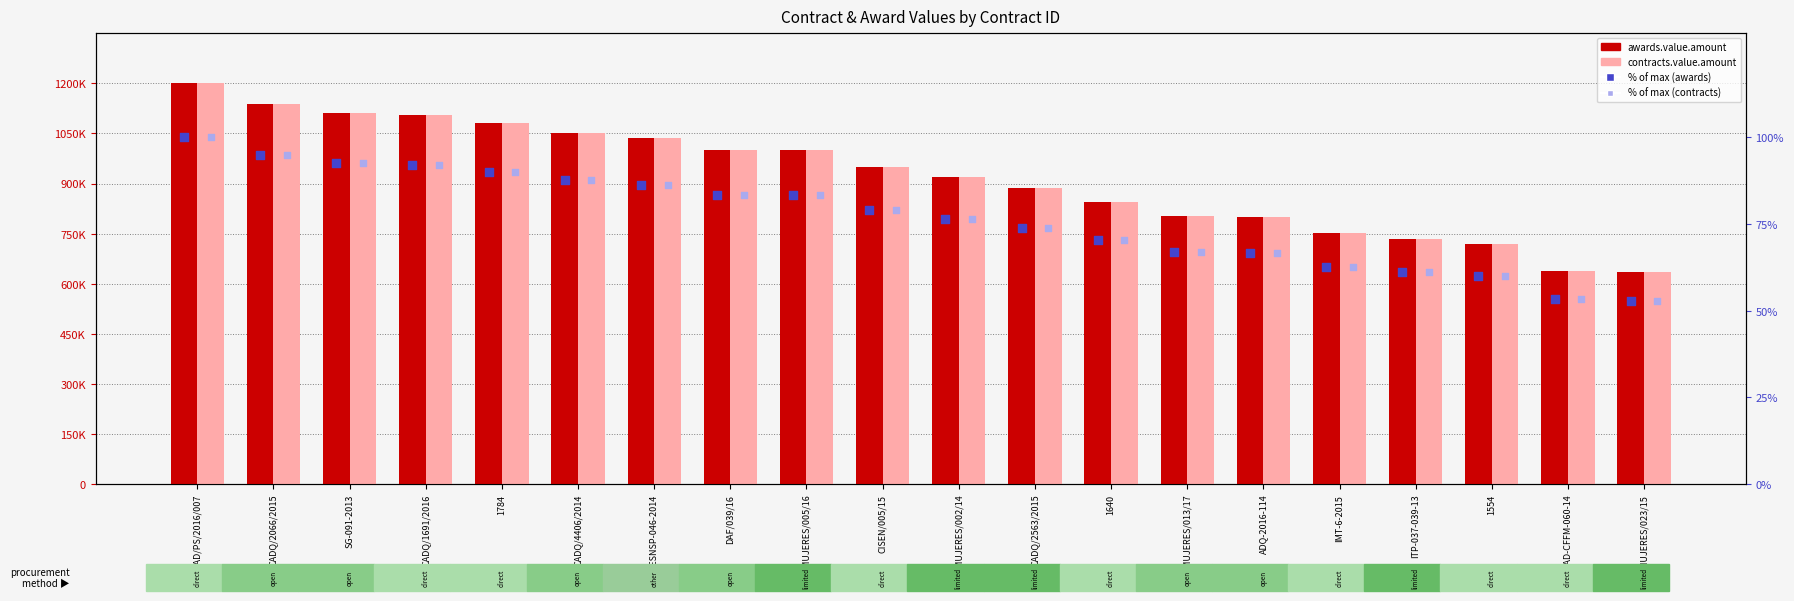

Which series has the largest total across all categories?

awards.value.amount